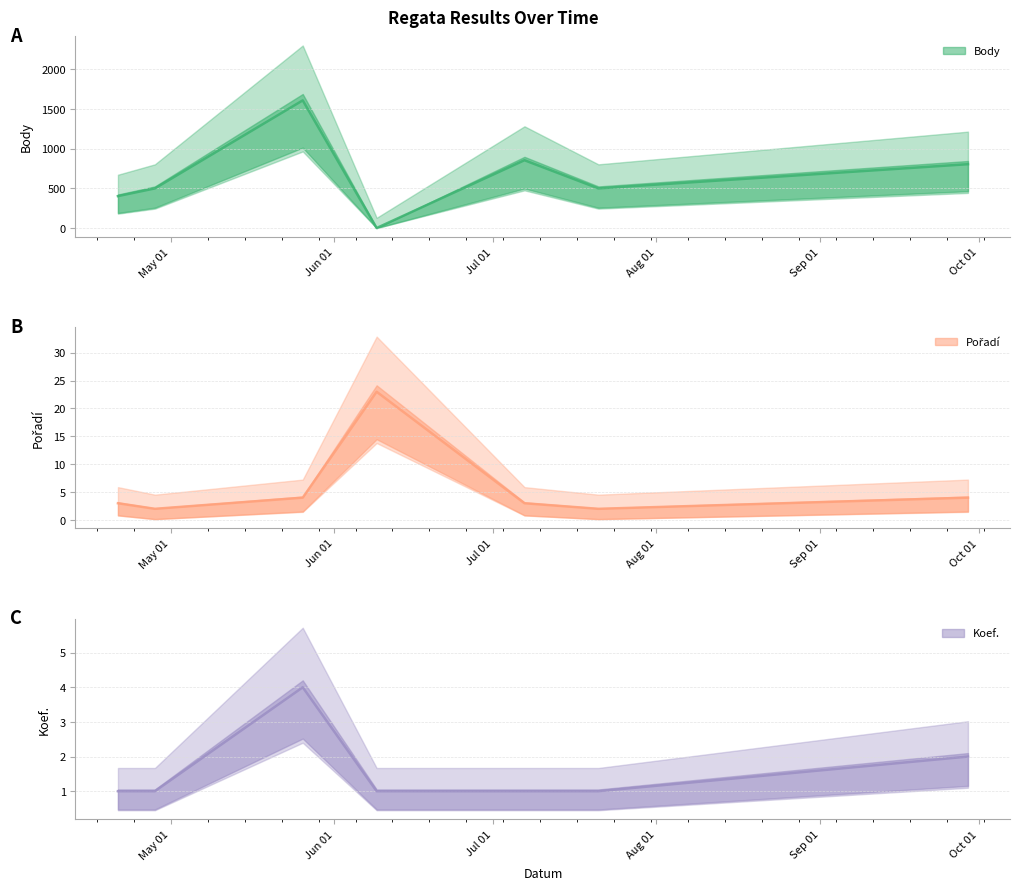

What is the value of the Pořadí point at the 5th from the left?

3